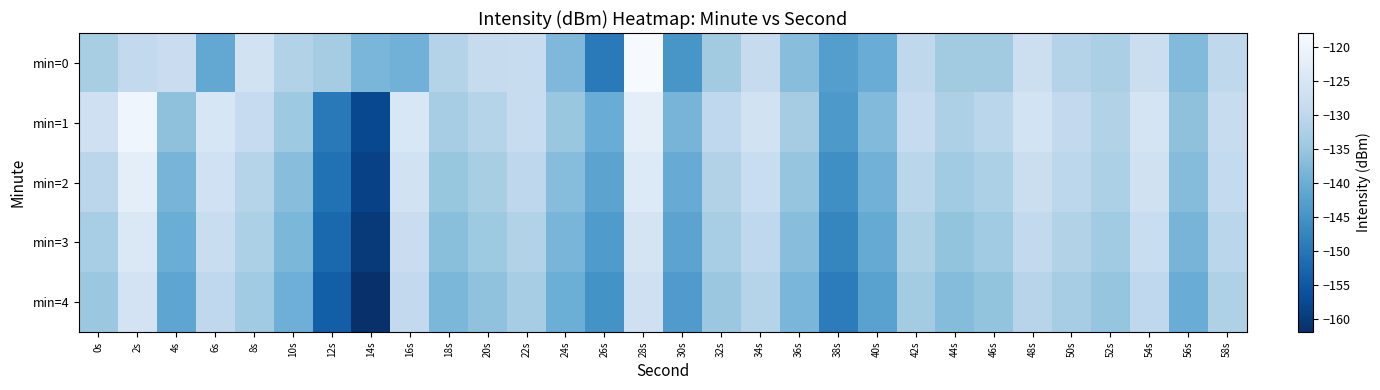

What is the minimum value shown in the chart?

-161.8